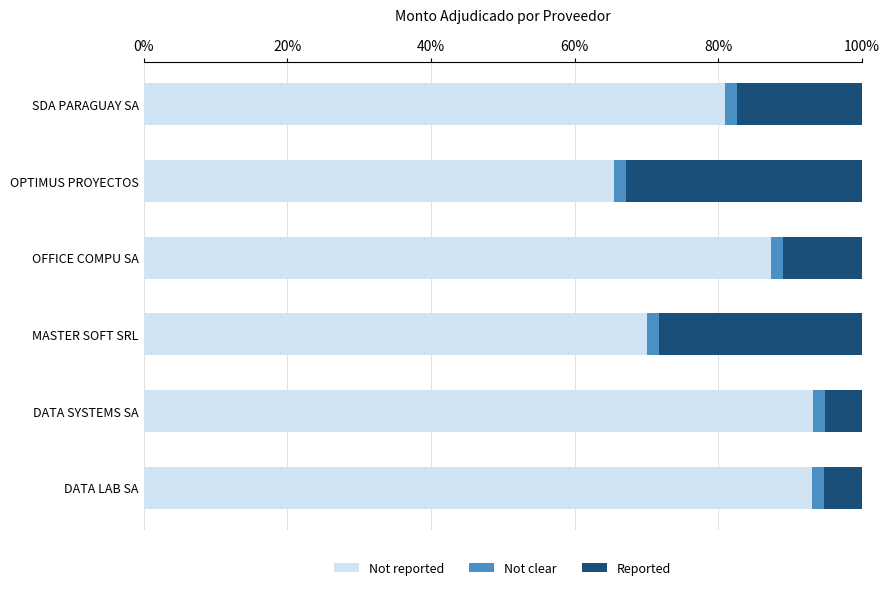

The Not reported series shows 70.1 at MASTER SOFT SRL. True or false?

True